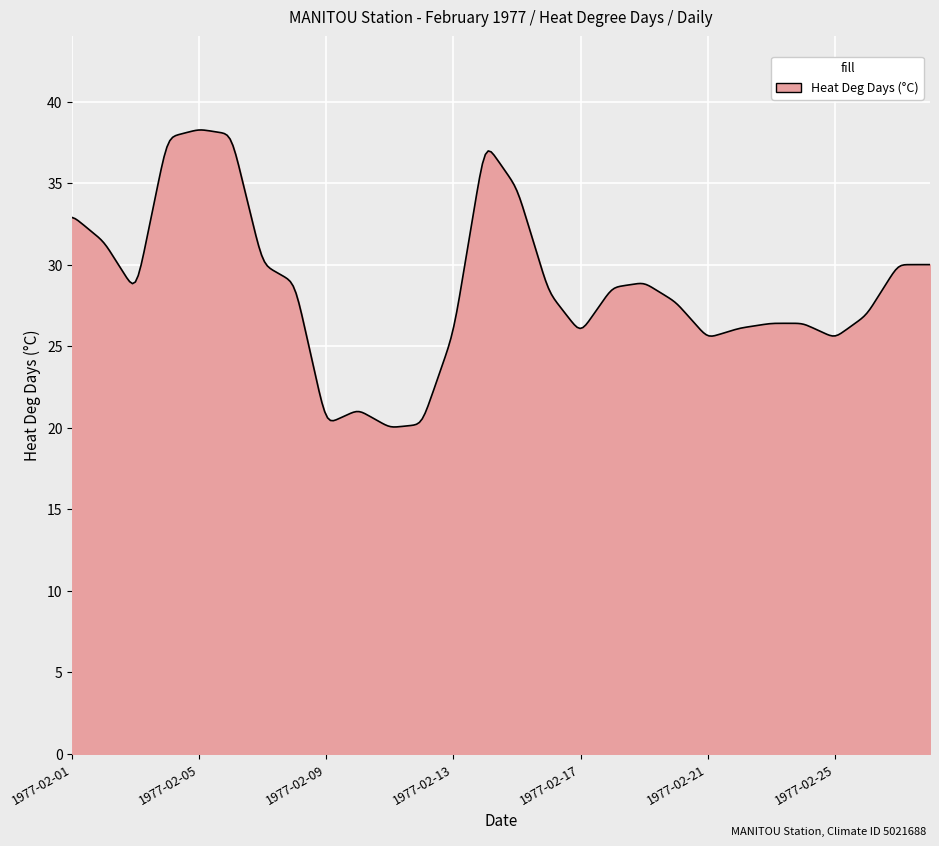

What is the difference between the maximum and minimum values?

18.2